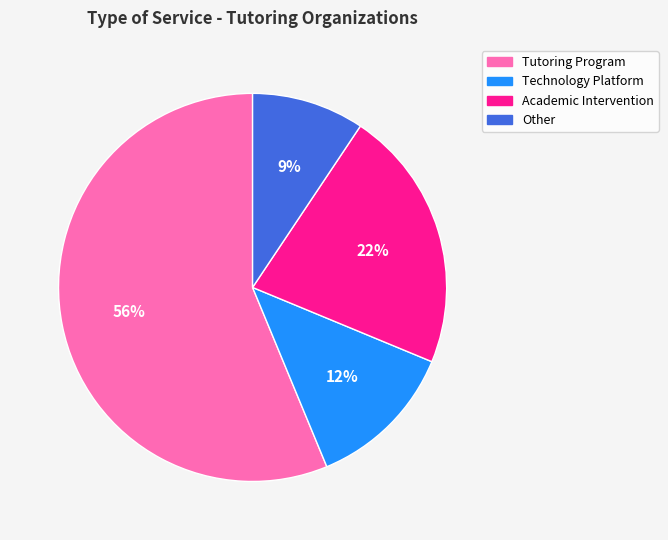

Which has a higher value, Academic Intervention or Tutoring Program?

Tutoring Program